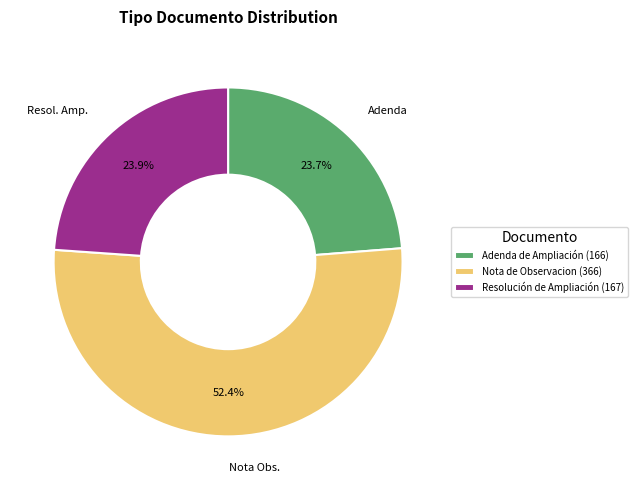

How much of the chart is everything except Adenda de Ampliación?

76.3%